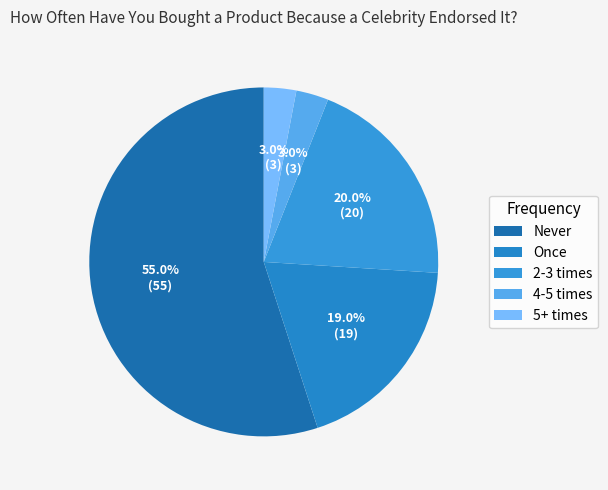

Is there any slice that represents more than half of the pie?

Yes